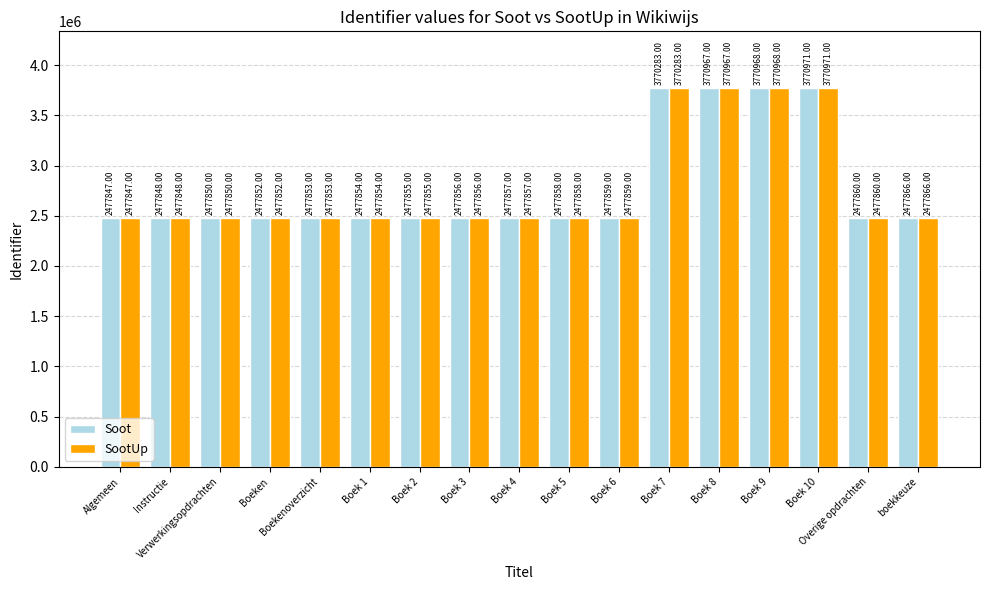

Does the chart contain stacked bars?

No